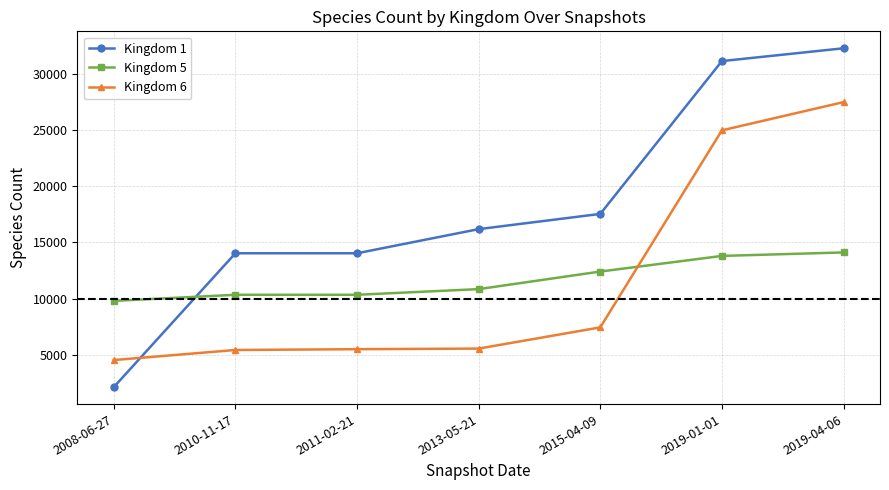

How many intersections are there between Kingdom 1 and Kingdom 5?

1